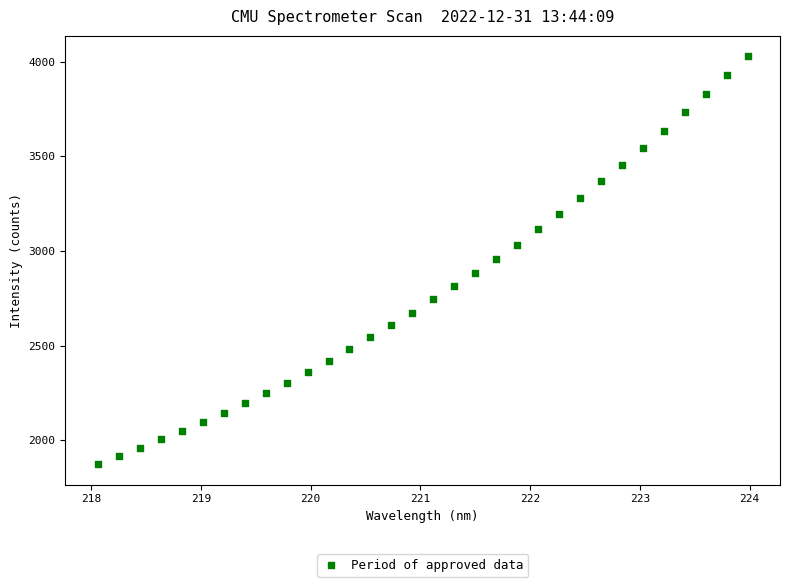

What is the range of X values (max minus min)?

5.9